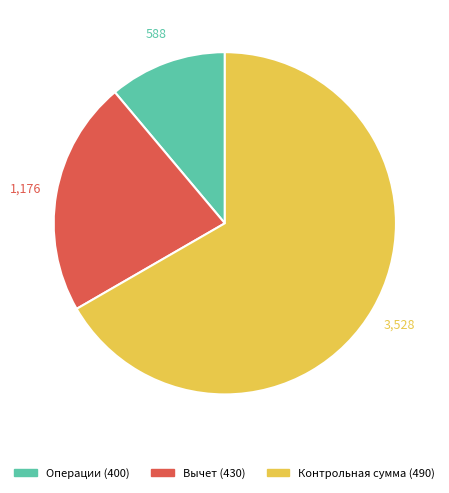

Does any single category account for the majority?

Yes